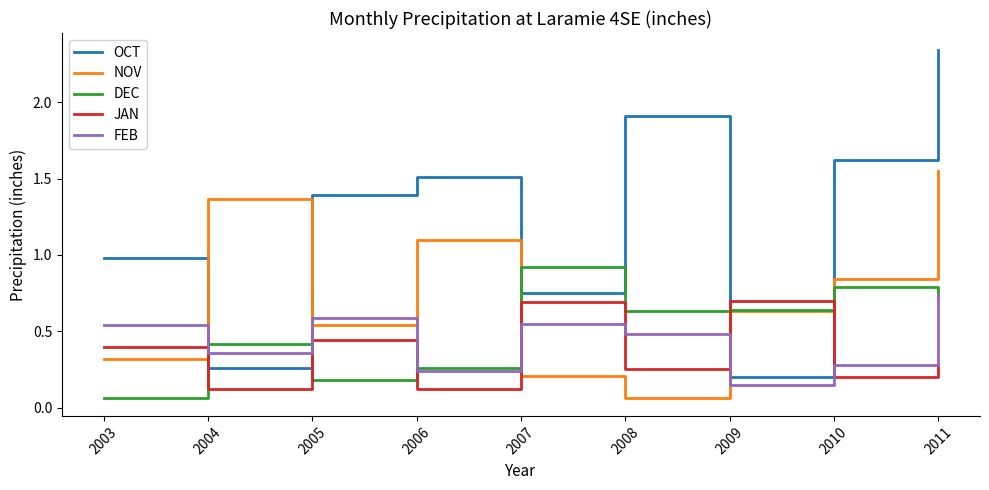

What are all the series names shown in the legend?

OCT, NOV, DEC, JAN, FEB